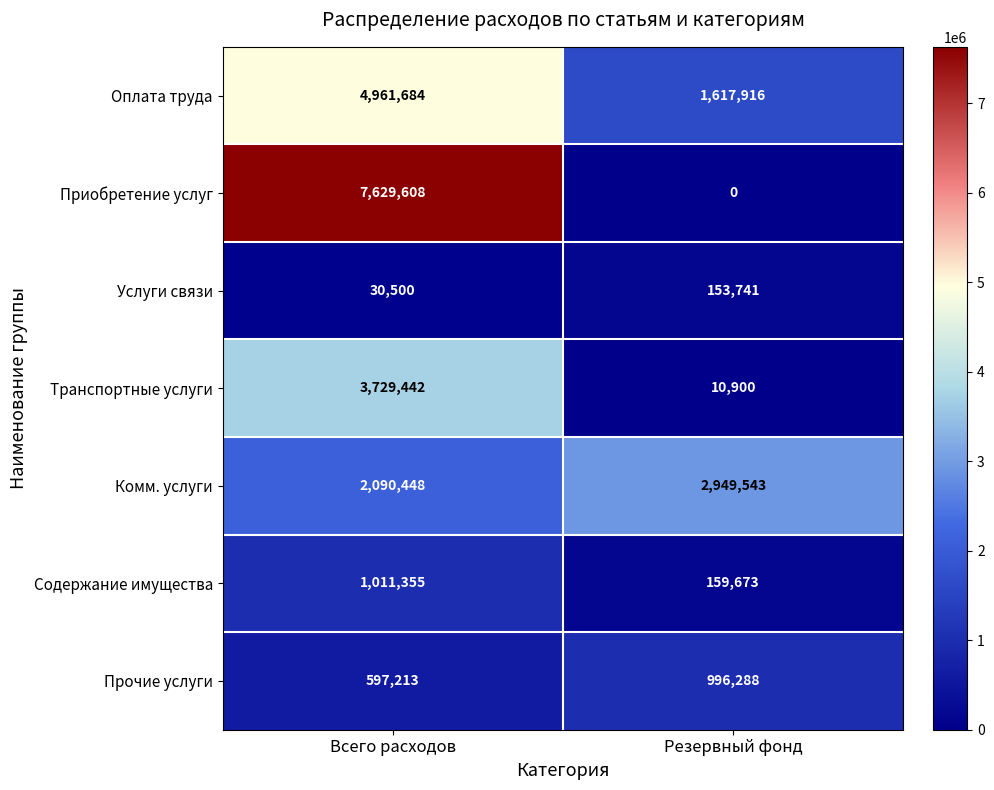

Reading left to right, transcribe all the data shown in this chart.

Оплата труда: Всего расходов=4961684	Резервный фонд=1617916
Приобретение услуг: Всего расходов=7629608	Резервный фонд=0
Услуги связи: Всего расходов=30500	Резервный фонд=153741
Транспортные услуги: Всего расходов=3729442	Резервный фонд=10900
Комм. услуги: Всего расходов=2090448	Резервный фонд=2949543
Содержание имущества: Всего расходов=1011355	Резервный фонд=159673
Прочие услуги: Всего расходов=597213	Резервный фонд=996288